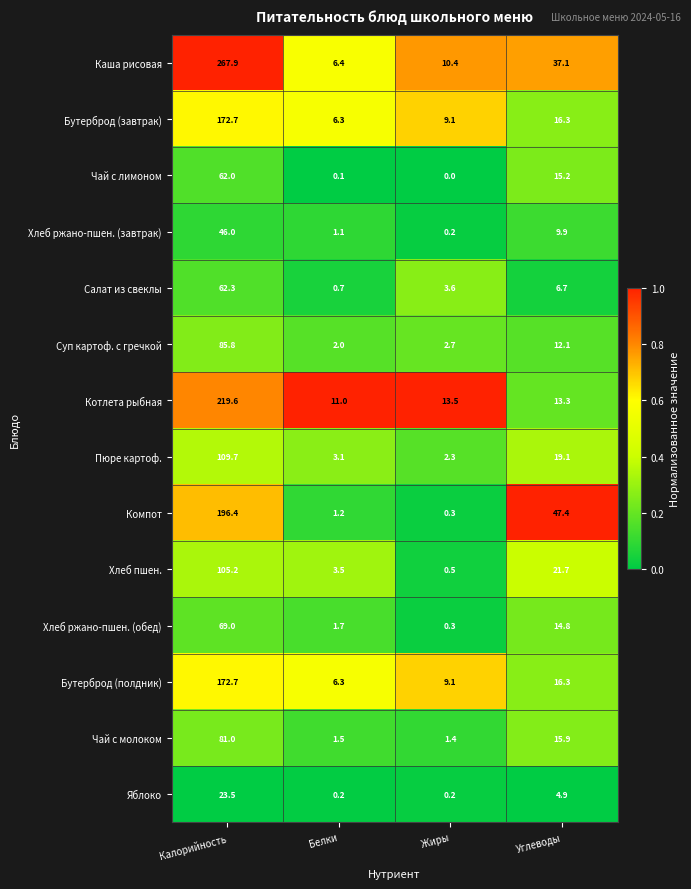

The value of Хлеб ржано-пшен. (обед) at Калорийность is 116.2. True or false?

False